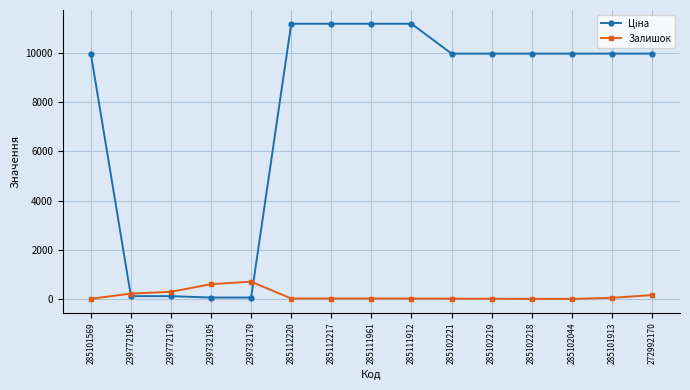

What is the label of the 3rd point from the left?

239772179